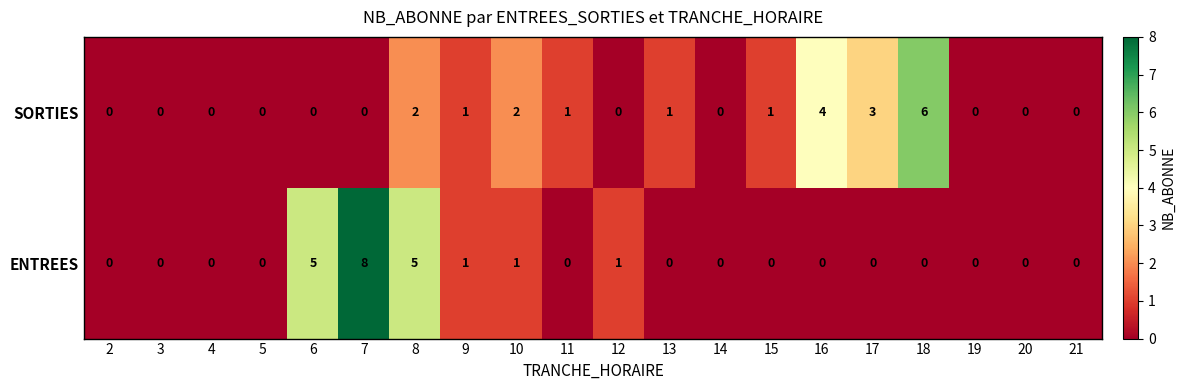

Is the value of ENTREES at 9 greater than the value of SORTIES at 3?

Yes